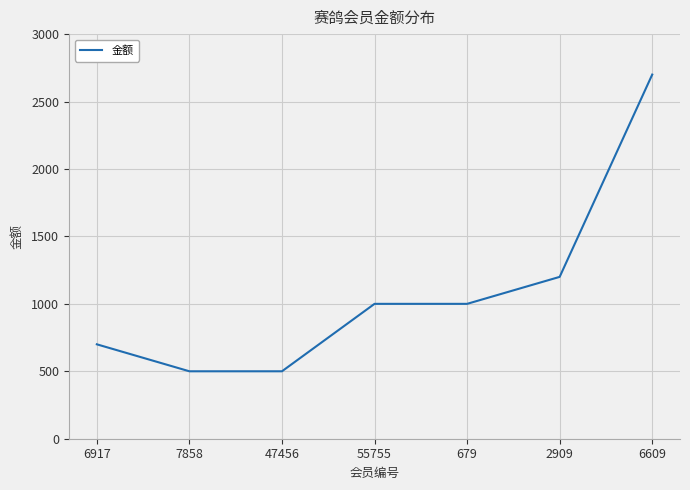

What is the ratio of the value at 55755 to the value at 6609?

0.4